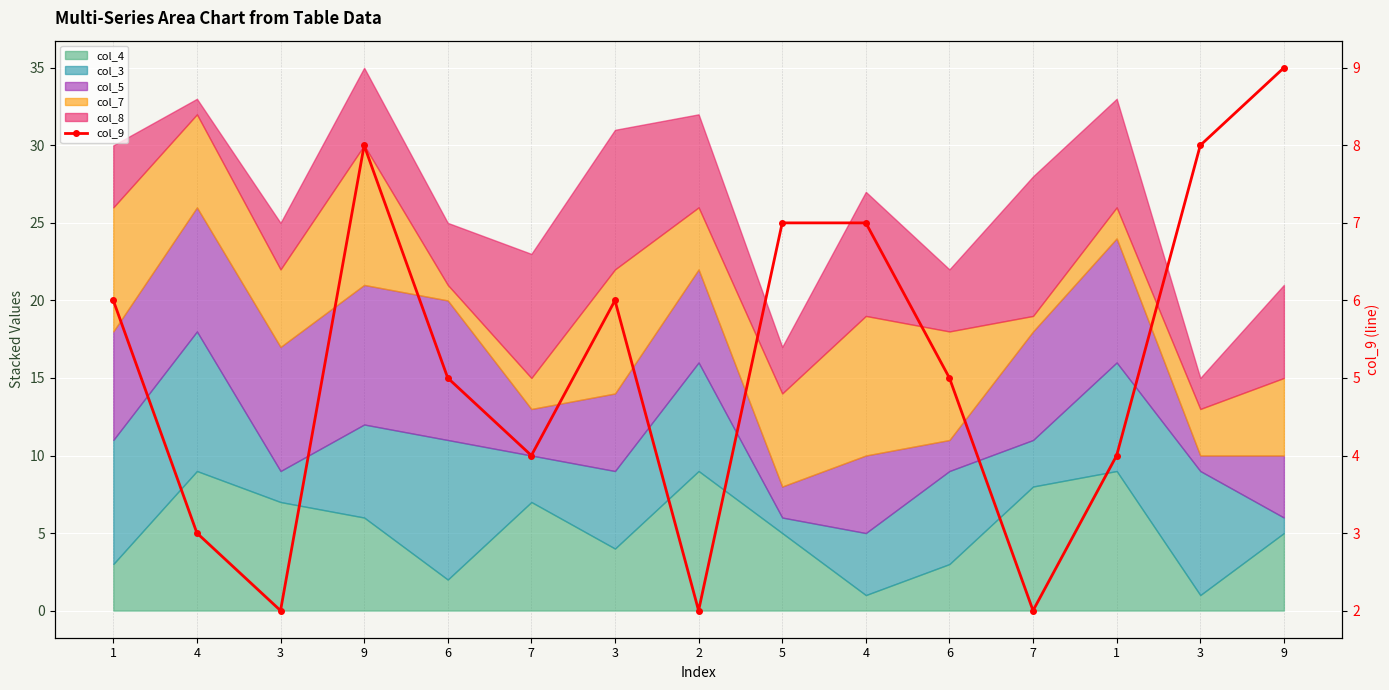

Reading left to right, list all the values displayed in this chart.

6	3	2	8	5	4	6	2	7	7	5	2	4	8	9